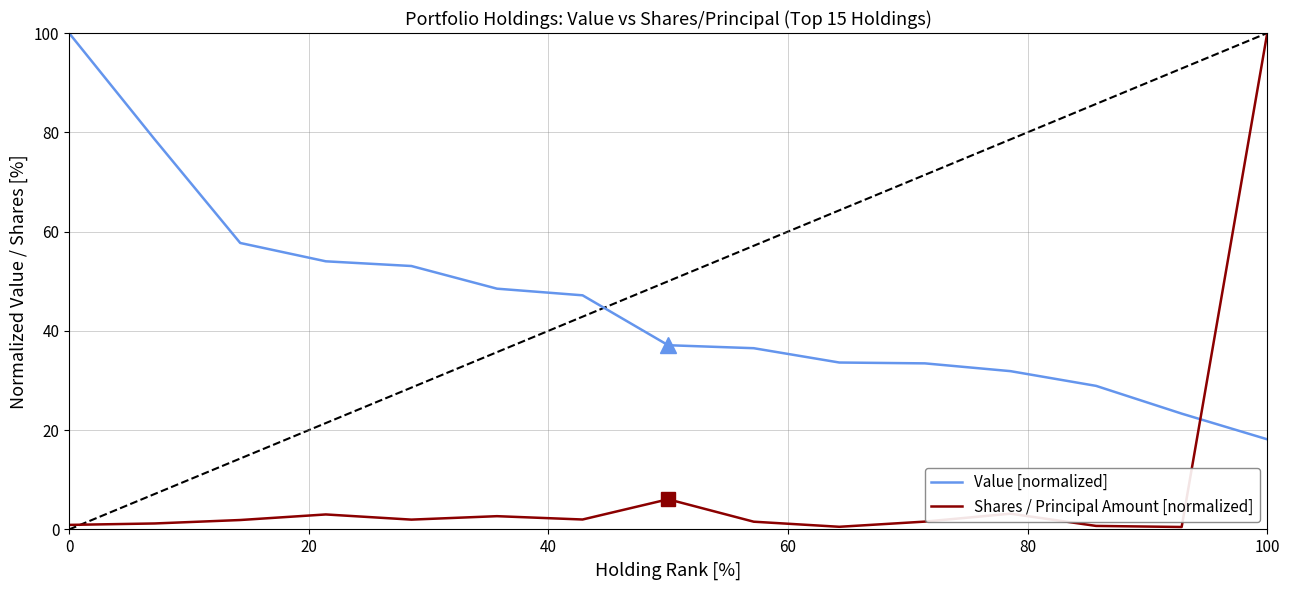

After their last crossing, which series has the higher values: Shares / Principal Amount [normalized] or Value [normalized]?

Shares / Principal Amount [normalized]